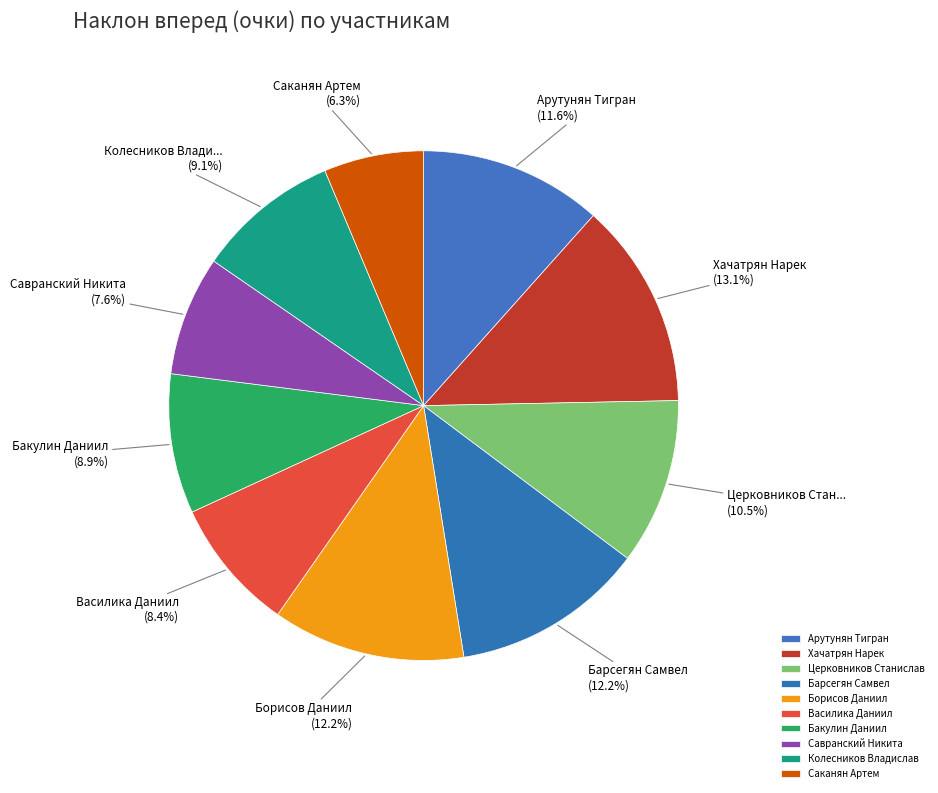

Is it true that Савранский Никита is 8% of the pie?

True